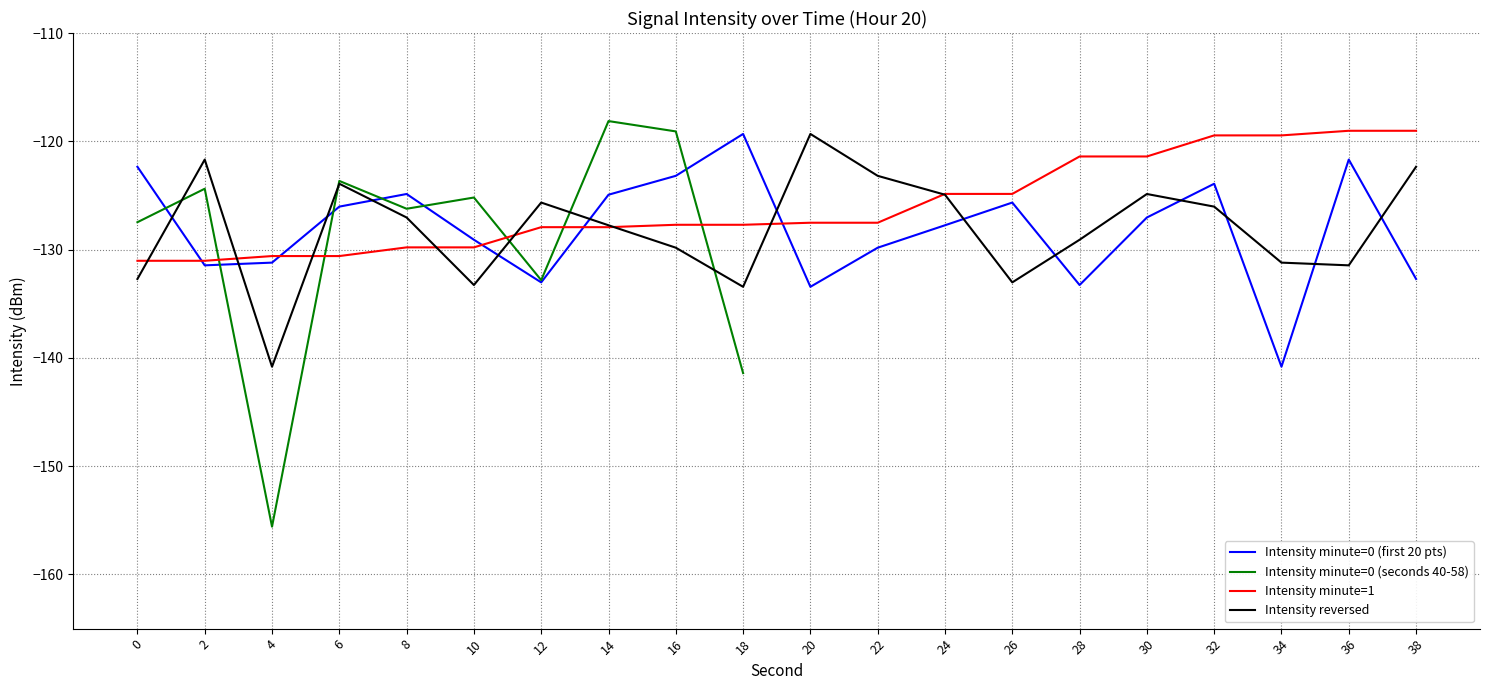

Is this an area chart (filled region under the line)?

No